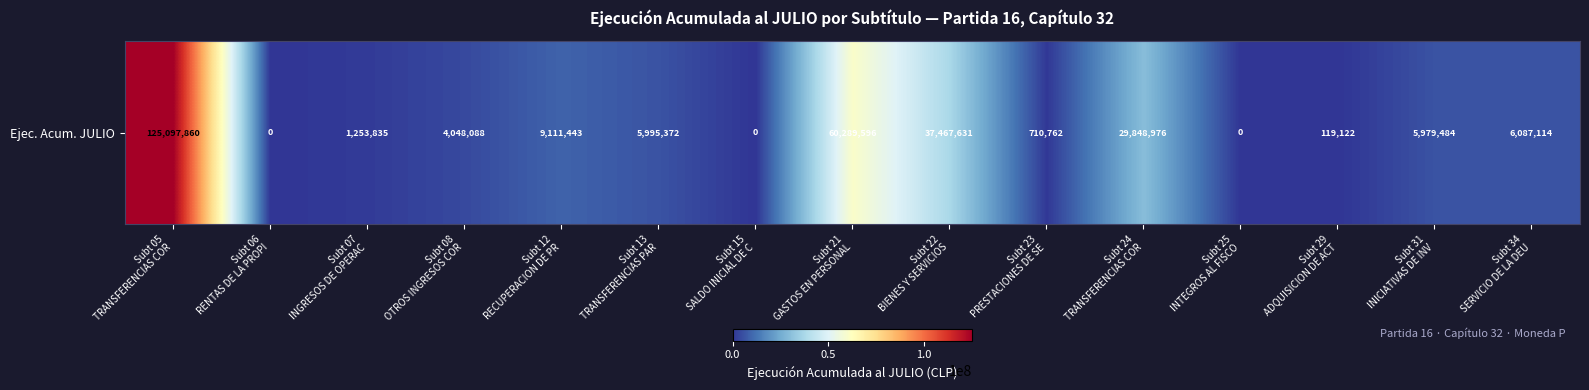

Reading left to right, extract all data points from this chart.

125097860	0	1253835	4048088	9111443	5995372	0	60289596	37467631	710762	29848976	0	119122	5979484	6087114